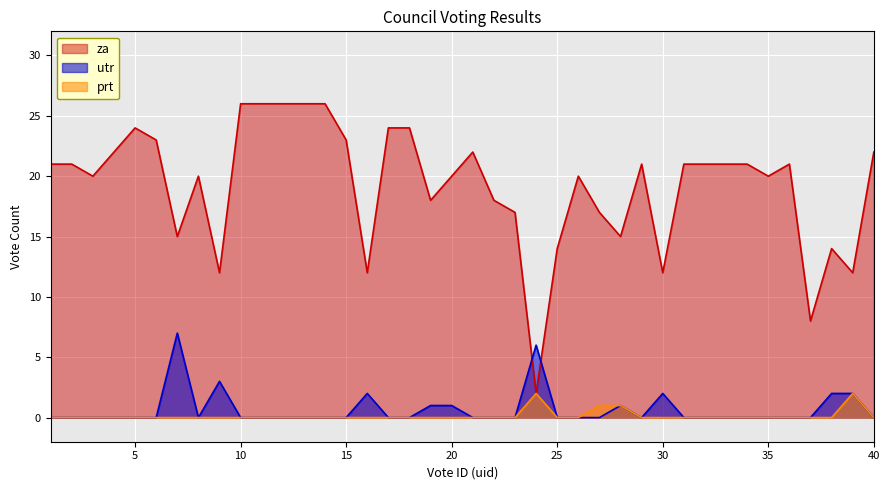

Which series changed the most between 14 and 37?

za